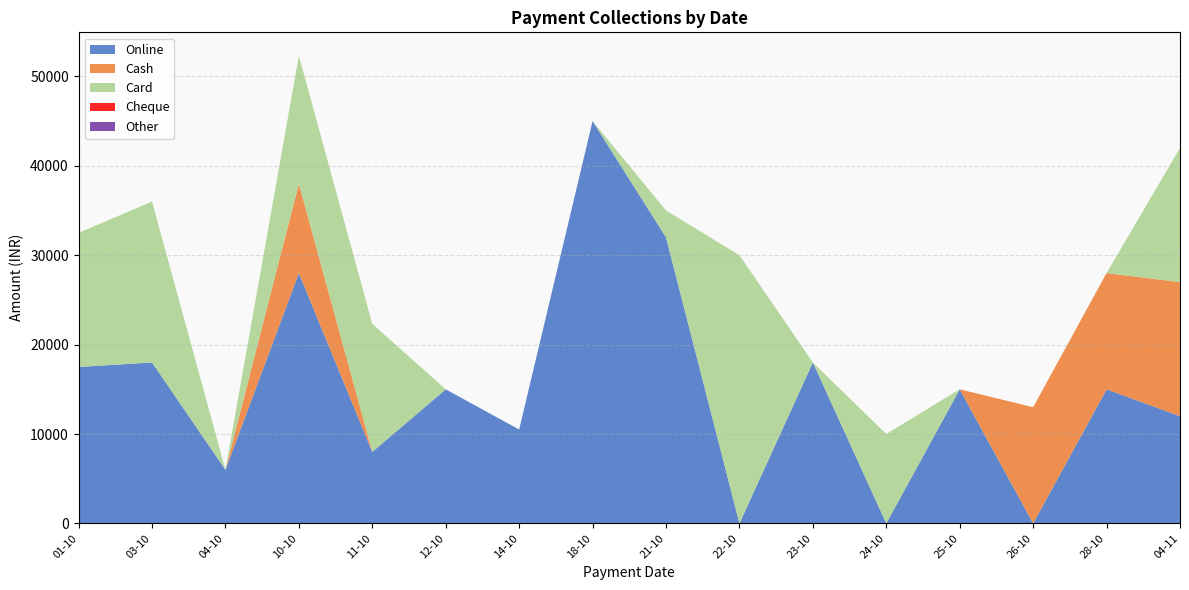

Reading right to left, extract all data points from this chart.

Online: 04-11=11999	28-10=15000	26-10=0	25-10=15000	24-10=0	23-10=18000	22-10=0	21-10=32000	18-10=45000	14-10=10500	12-10=15000	11-10=8000	10-10=28000	04-10=6000	03-10=18000	01-10=17500
Cash: 04-11=15000	28-10=13000	26-10=13000	25-10=0	24-10=0	23-10=0	22-10=0	21-10=0	18-10=0	14-10=0	12-10=0	11-10=0	10-10=10000	04-10=0	03-10=0	01-10=0
Card: 04-11=15000	28-10=0	26-10=0	25-10=0	24-10=10000	23-10=0	22-10=30000	21-10=3000	18-10=0	14-10=0	12-10=0	11-10=14315	10-10=14315	04-10=0	03-10=18000	01-10=15000
Cheque: 04-11=0	28-10=0	26-10=0	25-10=0	24-10=0	23-10=0	22-10=0	21-10=0	18-10=0	14-10=0	12-10=0	11-10=0	10-10=0	04-10=0	03-10=0	01-10=0
Other: 04-11=0	28-10=0	26-10=0	25-10=0	24-10=0	23-10=0	22-10=0	21-10=0	18-10=0	14-10=0	12-10=0	11-10=0	10-10=0	04-10=0	03-10=0	01-10=0